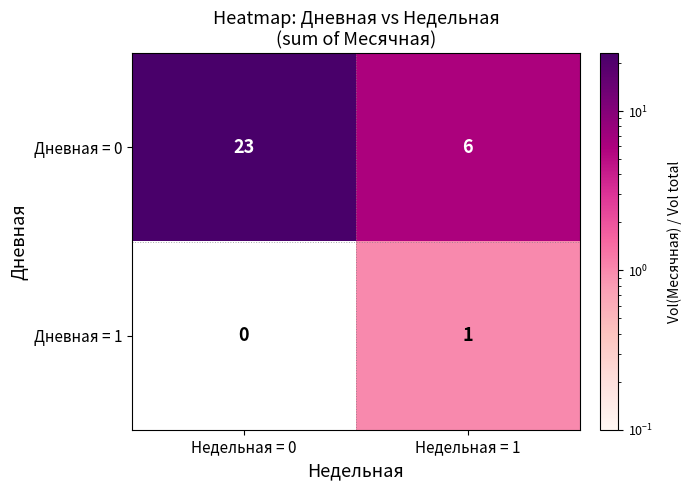

Rank the series by their maximum value, from lowest to highest.

Дневная = 1, Дневная = 0